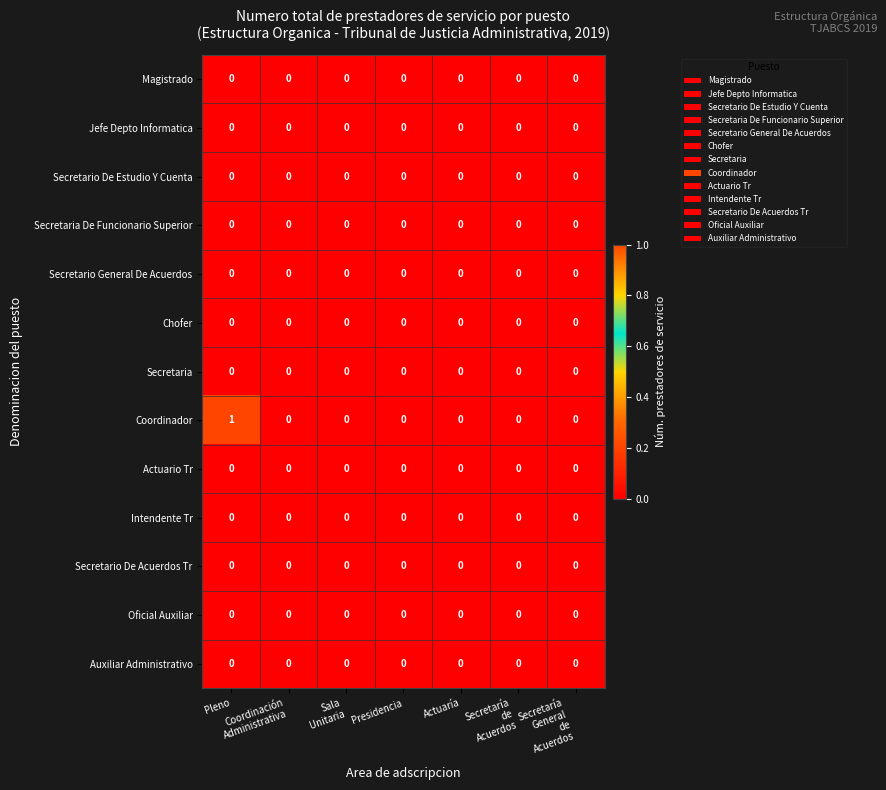

Count the Coordinador values in the range 0 to 1.

7